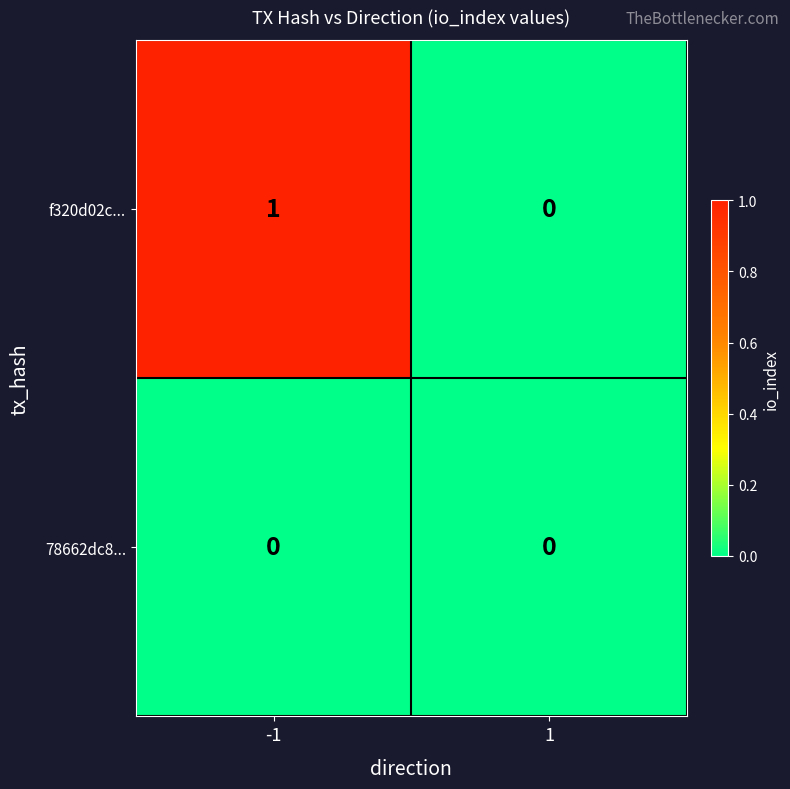

Which series has the largest total across all categories?

f320d02c...